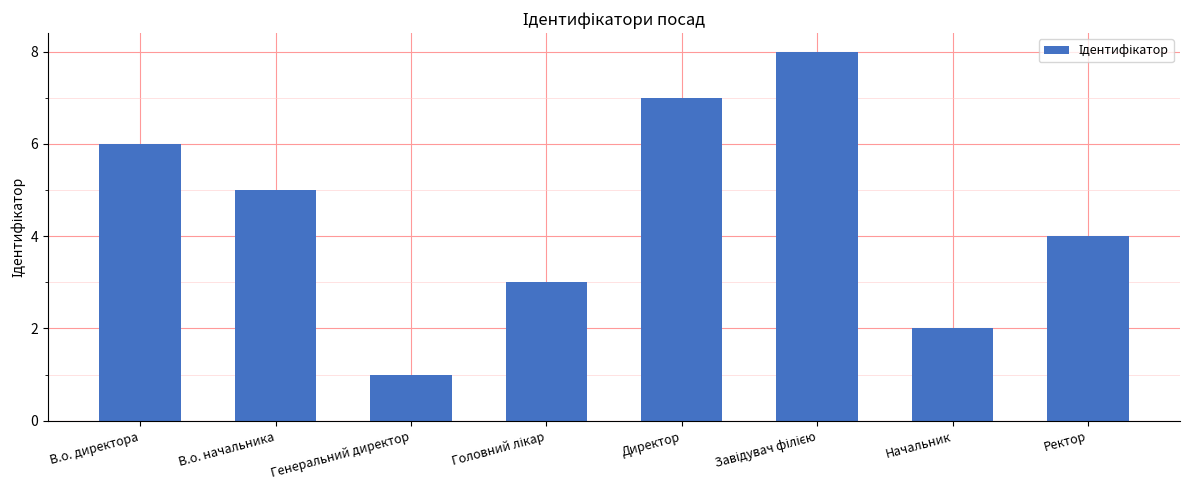

The chart shows a value of 0 at Генеральний директор. True or false?

False